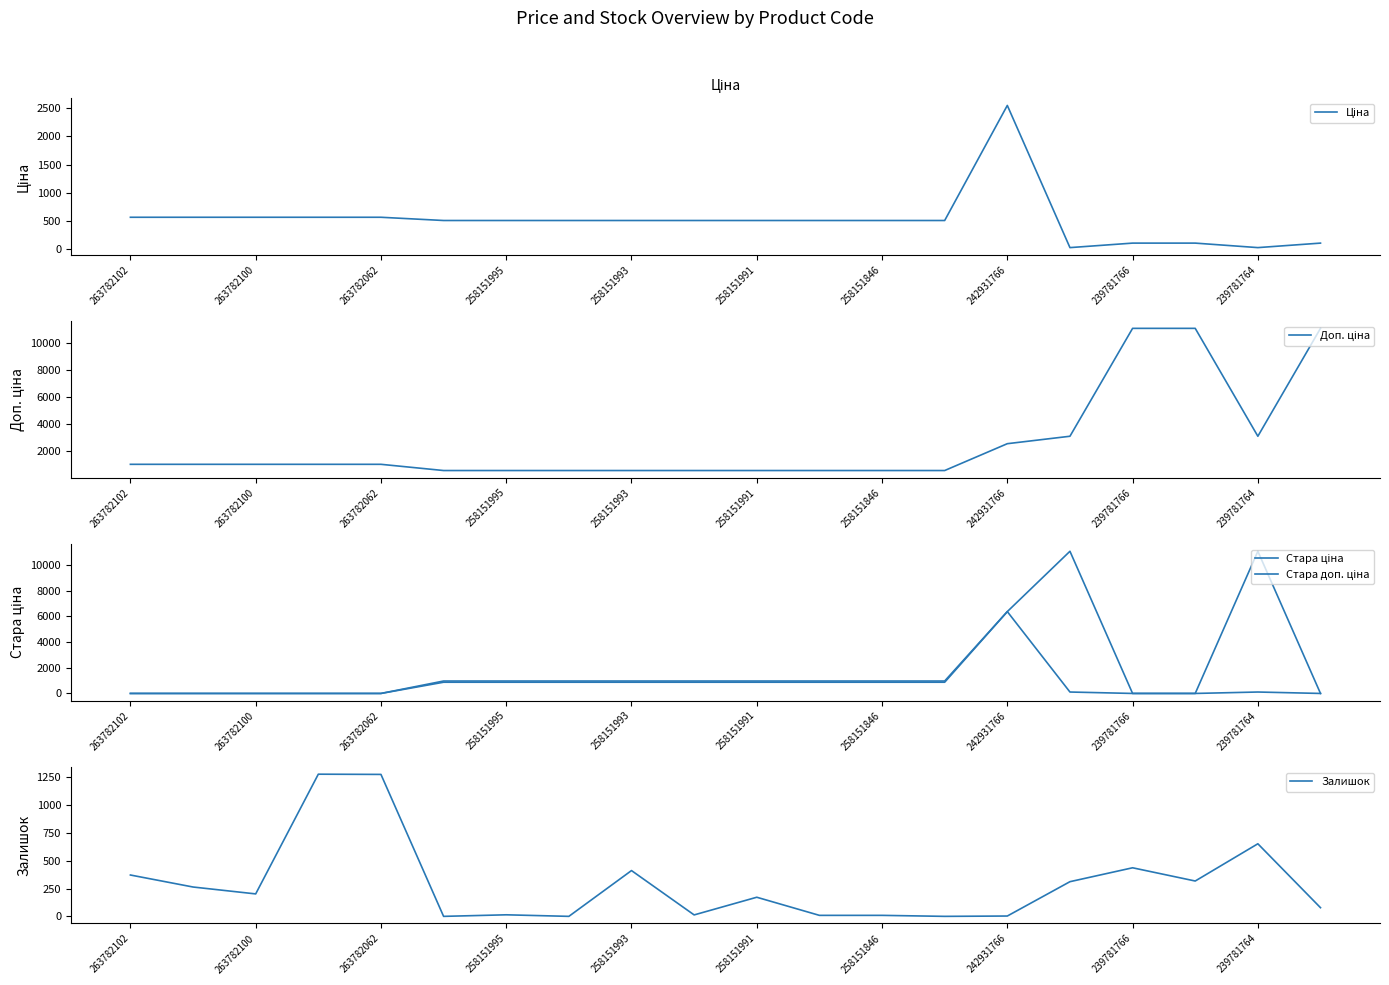

How many interior local valleys does the Доп. ціна series have?

1